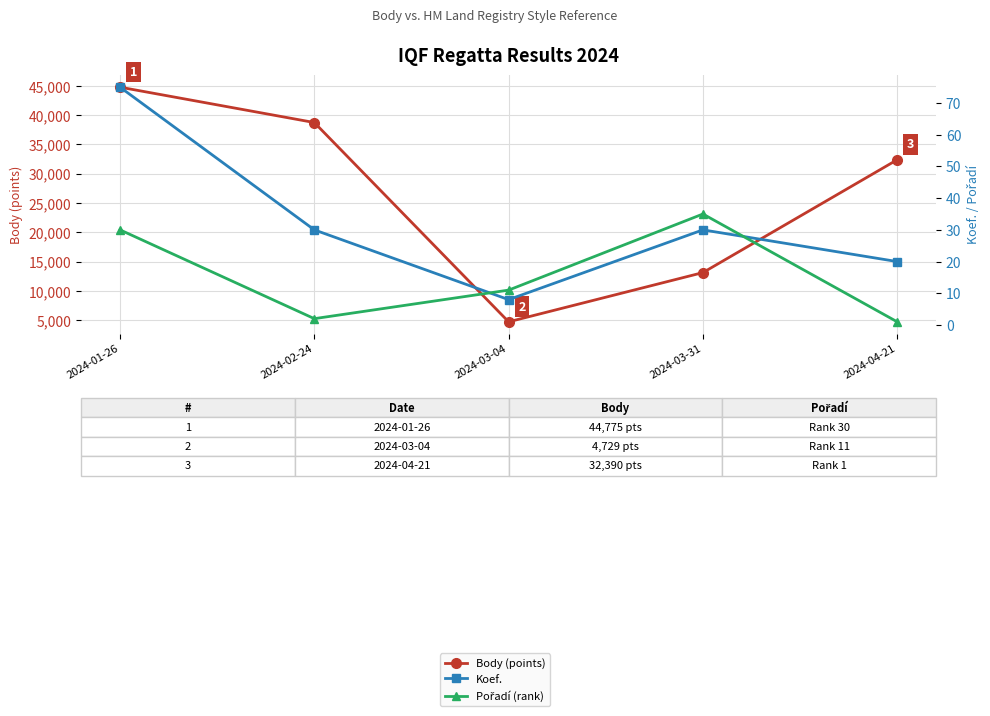

At which label is Body (points) closest to 24752?

2024-04-21